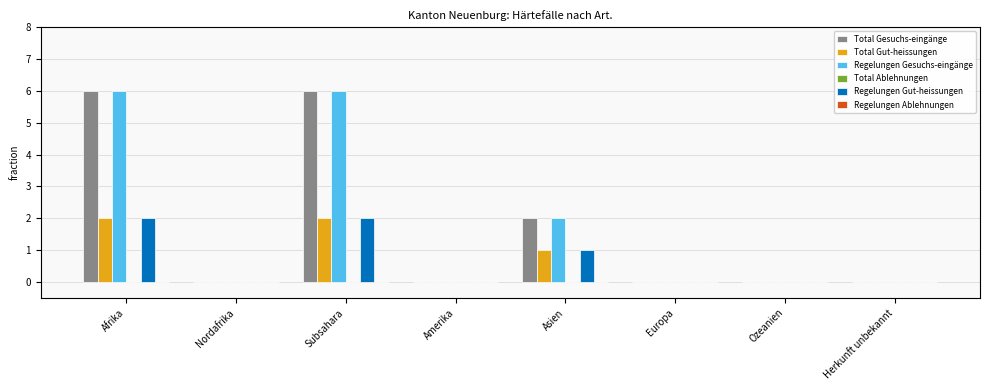

What is the sum of the Regelungen Gut-heissungen values at Asien and Subsahara?

3